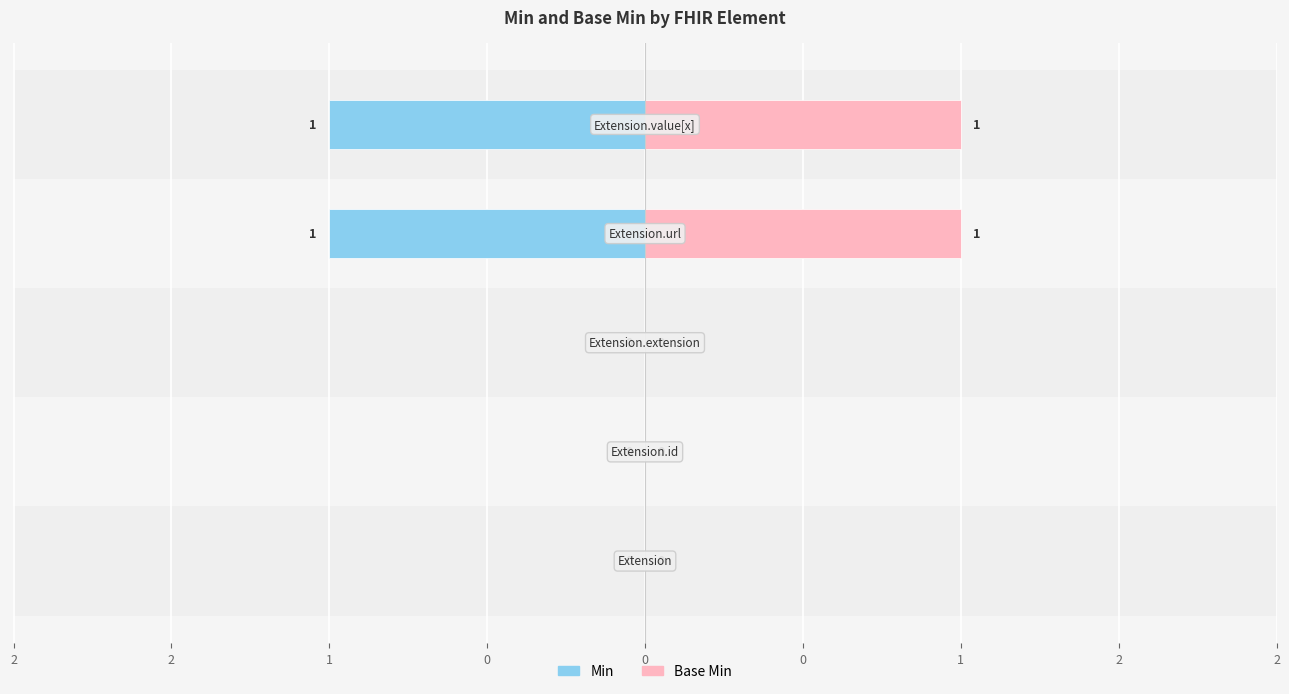

What are all the series names shown in the legend?

Min, Base Min